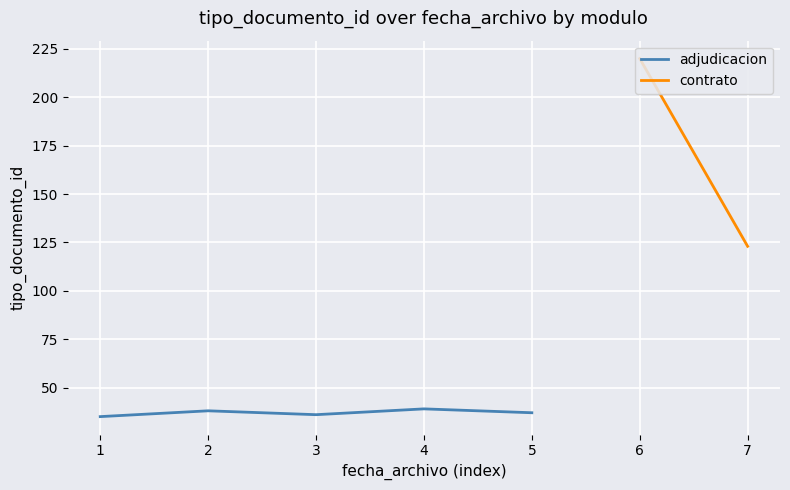

What is the minimum value for adjudicacion?

35